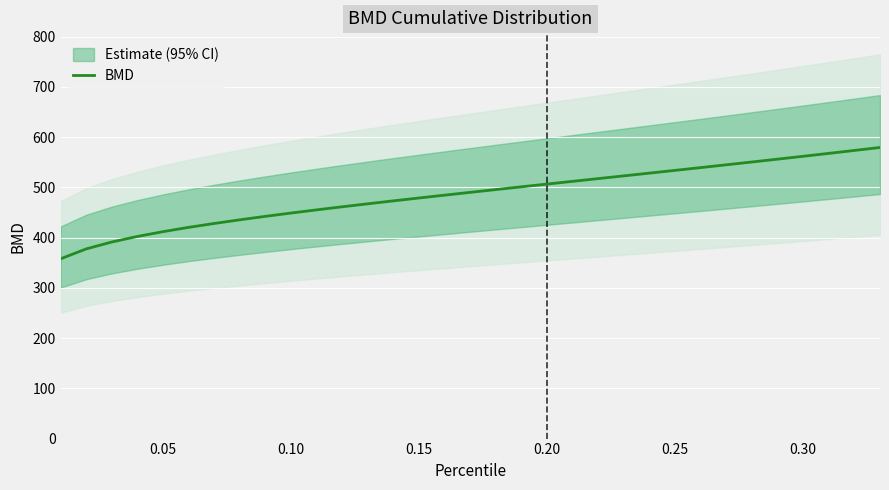

What is the highest value of the BMD series?

579.4